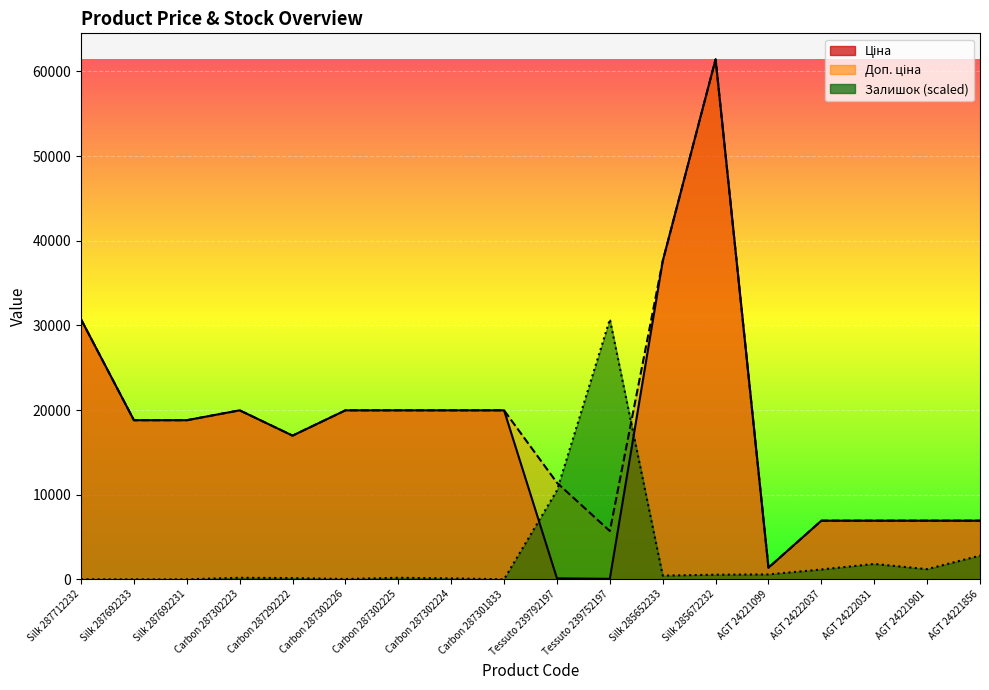

Does the chart display data point markers on the line(s)?

No